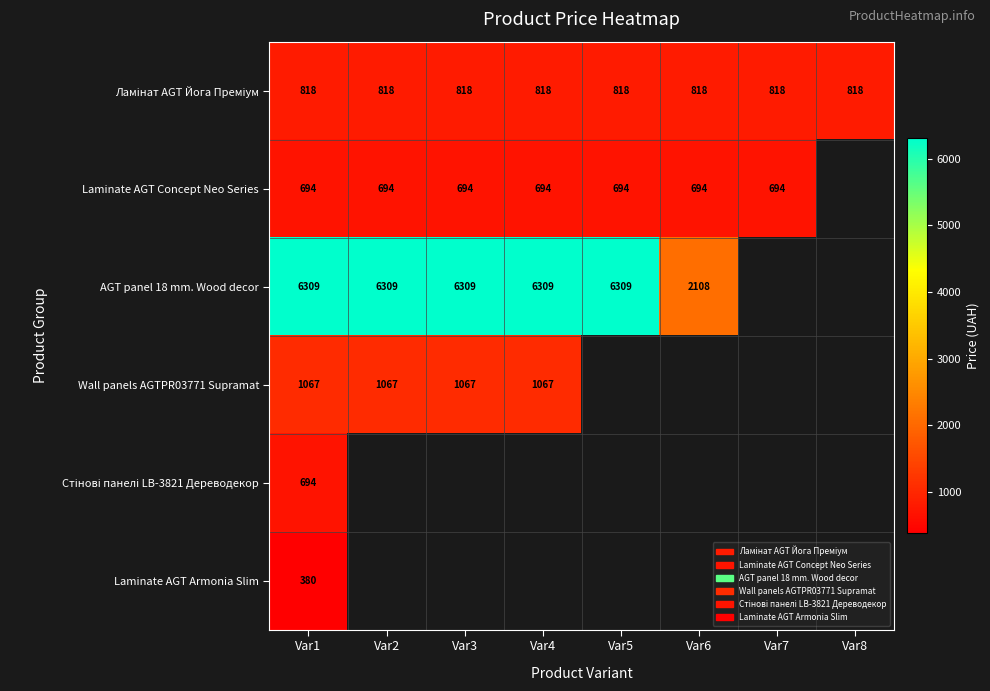

Which has a higher value, Var2 or Var1?

Var2